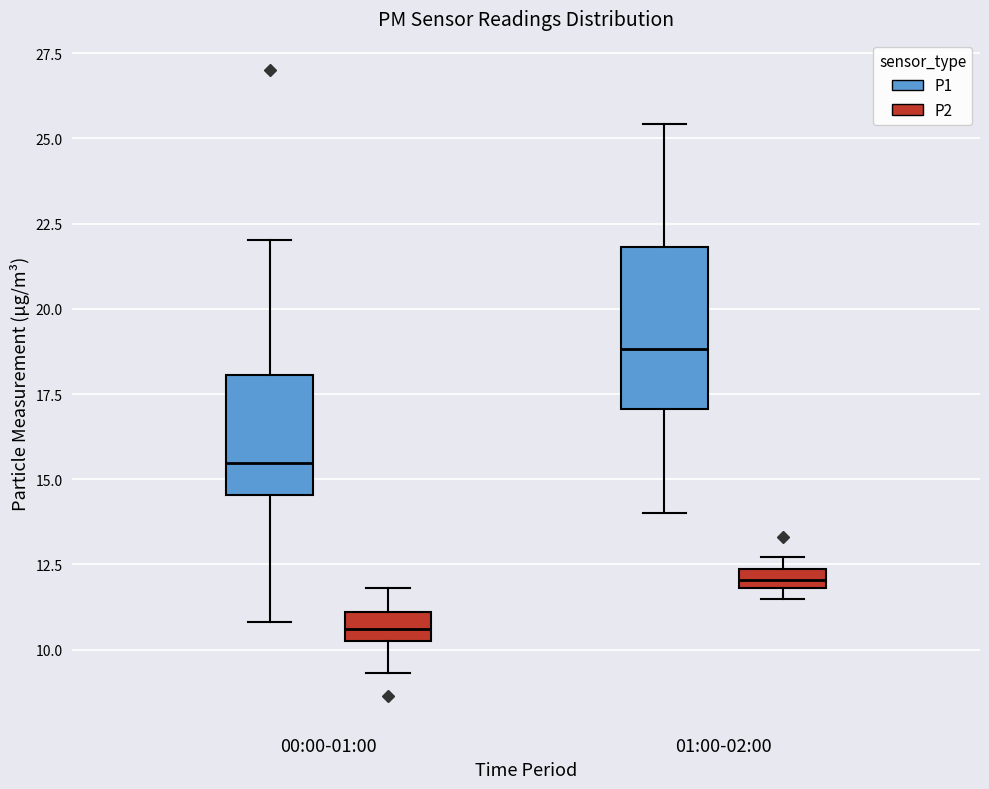

Which box's median line is the lowest?

00:00-01:00 (P2)